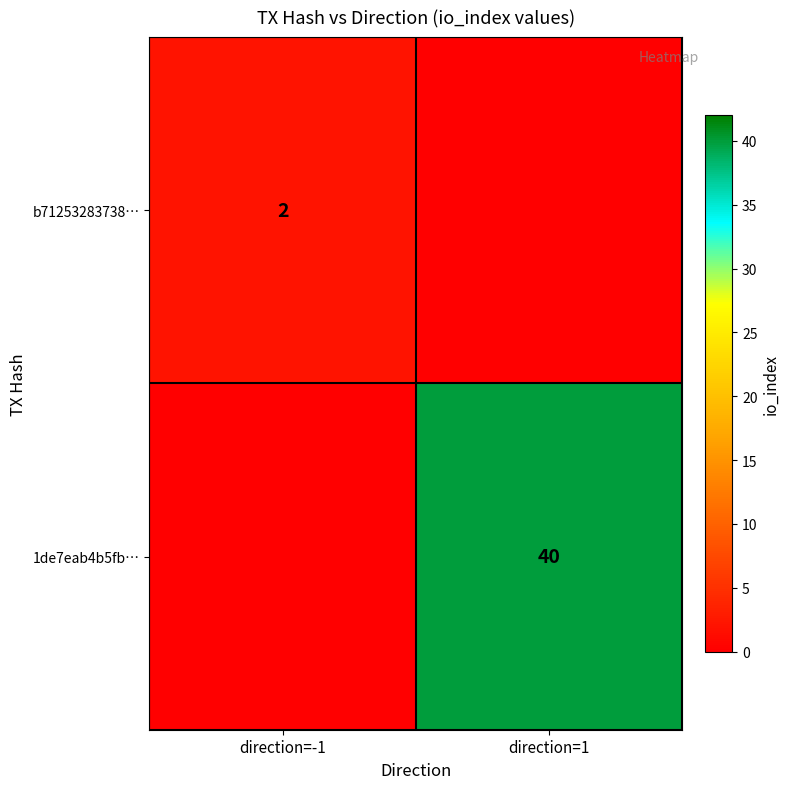

Which has a higher value, direction=-1 or direction=1?

direction=1